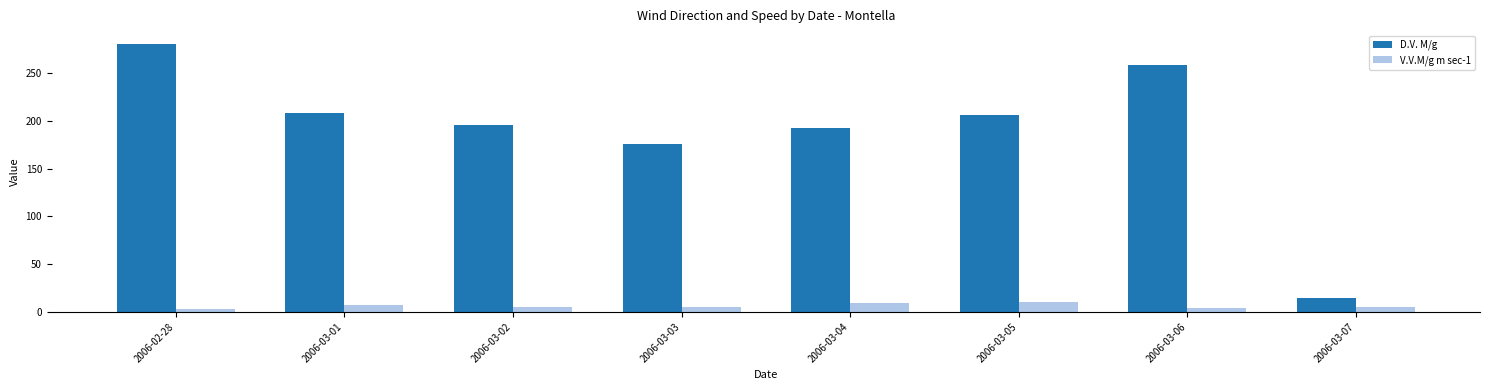

Is the value of V.V.M/g m sec-1 at 2006-03-04 greater than the value of D.V. M/g at 2006-03-06?

No